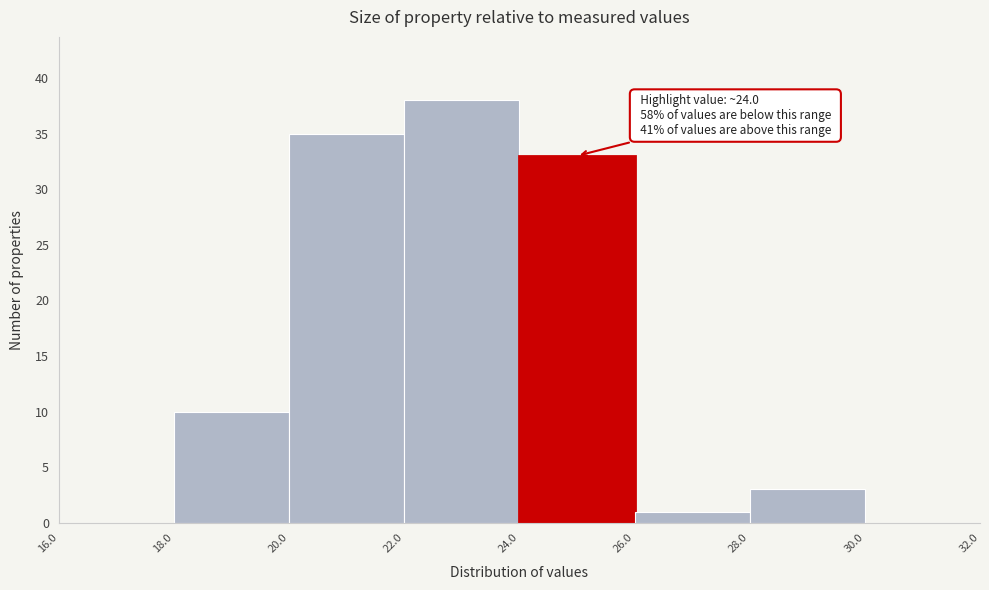

Over which range of the x-axis is the bar tallest?

22.0 to 24.0